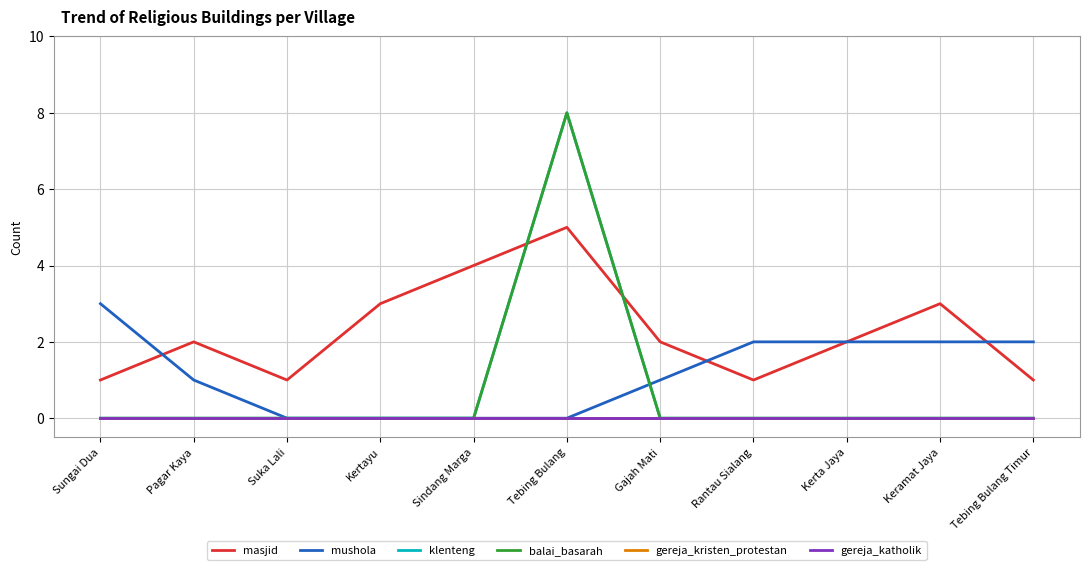

Reading left to right, what are all the values shown in this chart?

masjid: Sungai Dua=1	Pagar Kaya=2	Suka Lali=1	Kertayu=3	Sindang Marga=4	Tebing Bulang=5	Gajah Mati=2	Rantau Sialang=1	Kerta Jaya=2	Keramat Jaya=3	Tebing Bulang Timur=1
mushola: Sungai Dua=3	Pagar Kaya=1	Suka Lali=0	Kertayu=0	Sindang Marga=0	Tebing Bulang=0	Gajah Mati=1	Rantau Sialang=2	Kerta Jaya=2	Keramat Jaya=2	Tebing Bulang Timur=2
klenteng: Sungai Dua=0	Pagar Kaya=0	Suka Lali=0	Kertayu=0	Sindang Marga=0	Tebing Bulang=8	Gajah Mati=0	Rantau Sialang=0	Kerta Jaya=0	Keramat Jaya=0	Tebing Bulang Timur=0
balai_basarah: Sungai Dua=0	Pagar Kaya=0	Suka Lali=0	Kertayu=0	Sindang Marga=0	Tebing Bulang=8	Gajah Mati=0	Rantau Sialang=0	Kerta Jaya=0	Keramat Jaya=0	Tebing Bulang Timur=0
gereja_kristen_protestan: Sungai Dua=0	Pagar Kaya=0	Suka Lali=0	Kertayu=0	Sindang Marga=0	Tebing Bulang=0	Gajah Mati=0	Rantau Sialang=0	Kerta Jaya=0	Keramat Jaya=0	Tebing Bulang Timur=0
gereja_katholik: Sungai Dua=0	Pagar Kaya=0	Suka Lali=0	Kertayu=0	Sindang Marga=0	Tebing Bulang=0	Gajah Mati=0	Rantau Sialang=0	Kerta Jaya=0	Keramat Jaya=0	Tebing Bulang Timur=0